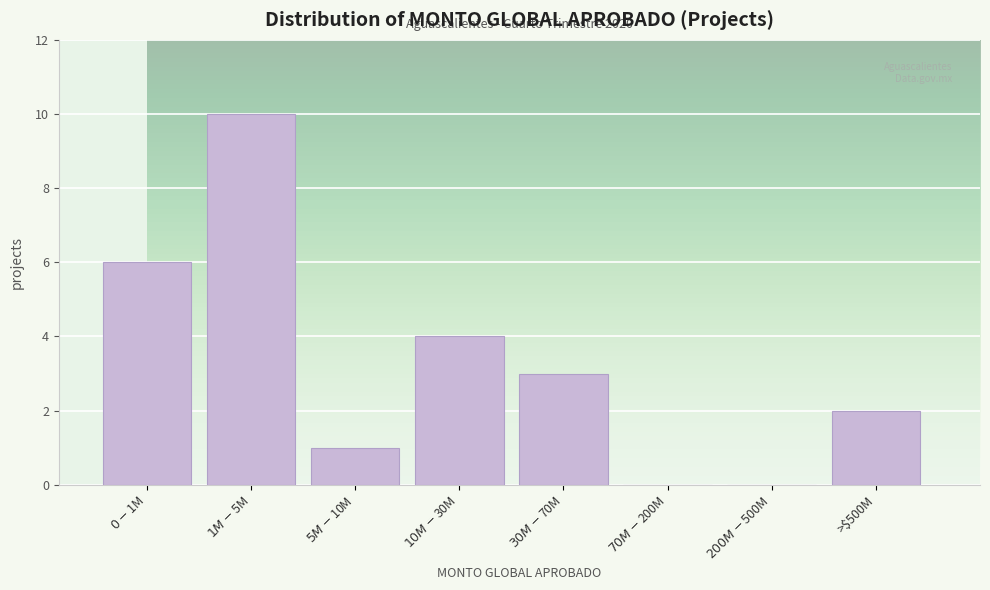

What is the sum of all values?

26